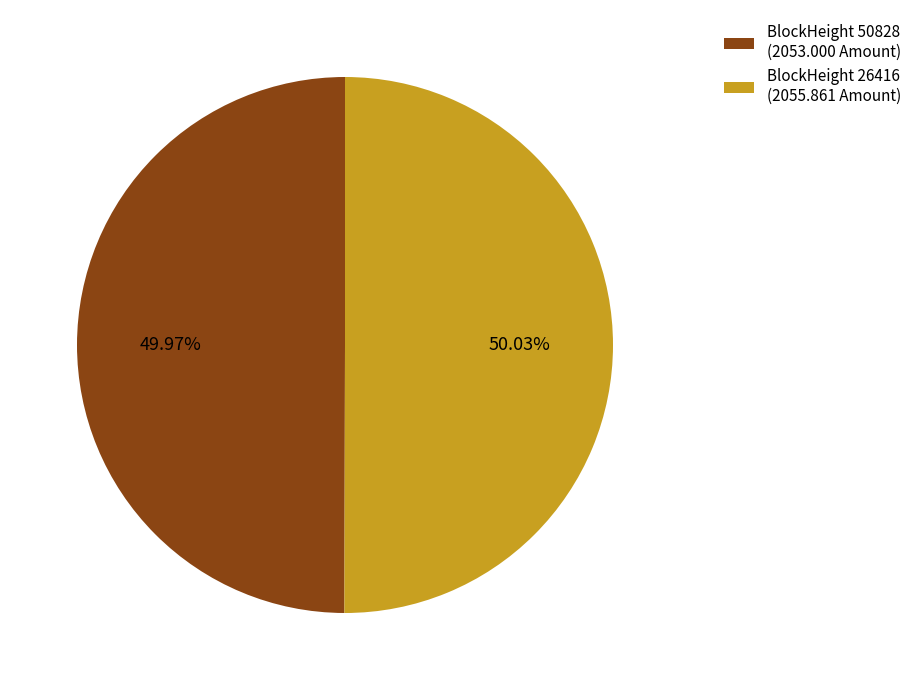

Approximately how many times larger is the value at BlockHeight 50828 (2053.000 Amount) compared to BlockHeight 26416 (2055.861 Amount)?

1.0